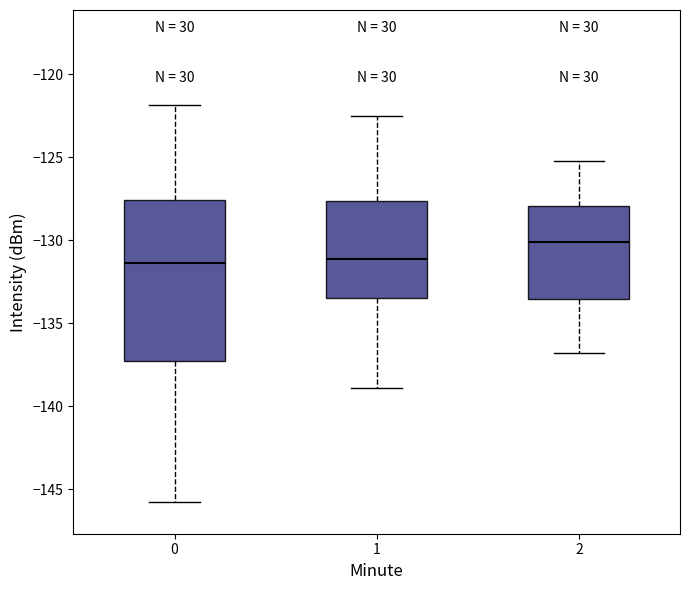

Which box's median line is the highest?

2